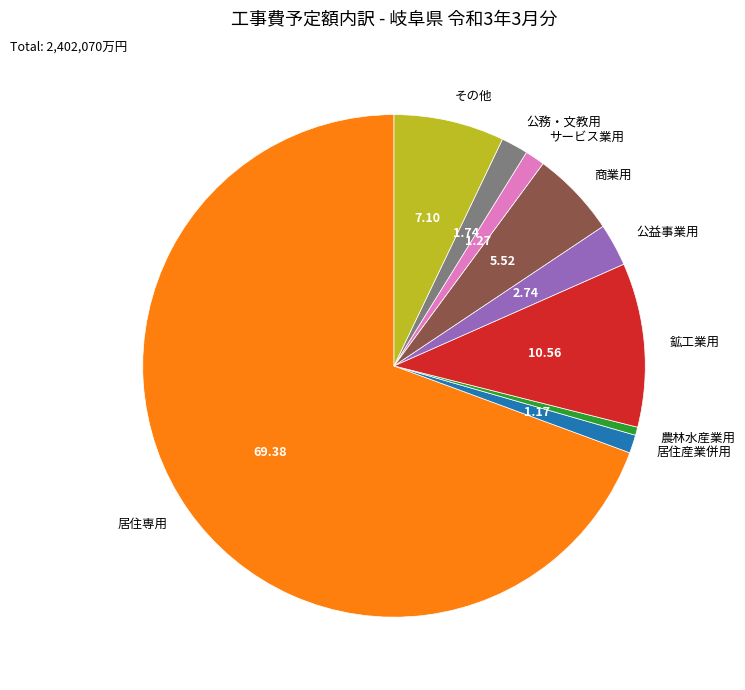

Which slice represents more than half of the pie?

居住専用